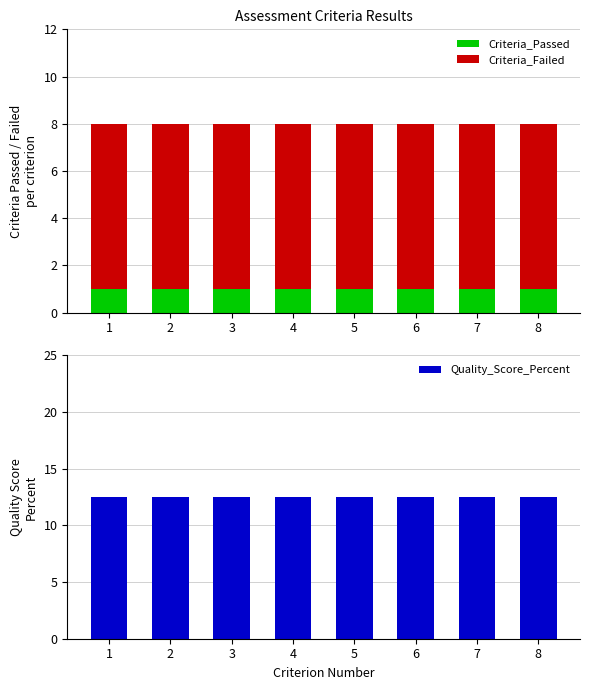

How many series are shown in this chart?

3